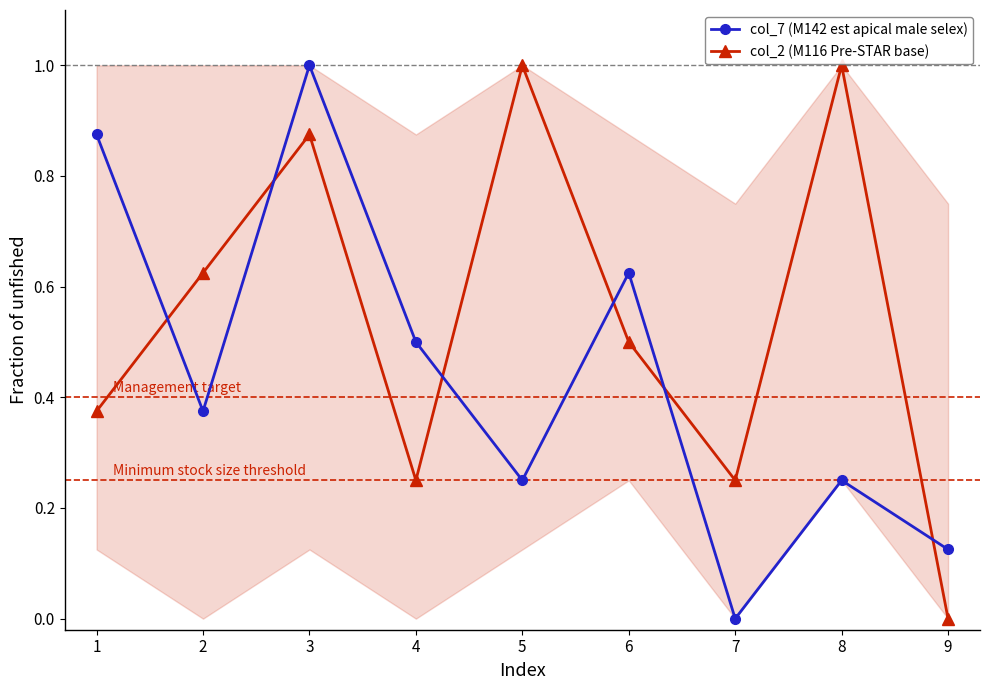

Which series ends up on top after the final intersection of col_7 (M142 est apical male selex) and col_2 (M116 Pre-STAR base)?

col_7 (M142 est apical male selex)